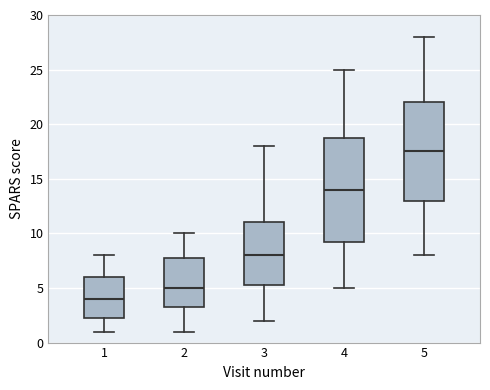

Where is the upper edge of the box at x = 4 on the y-axis? The values are not printed on the chart, so give them approximately, as read against the axis.

19.0